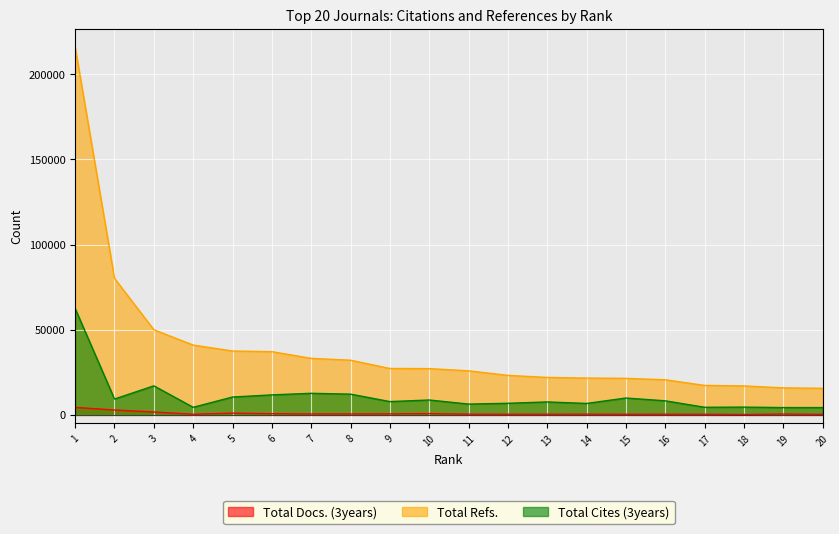

True or false: Total Refs. and Total Cites (3years) cross at least once.

False